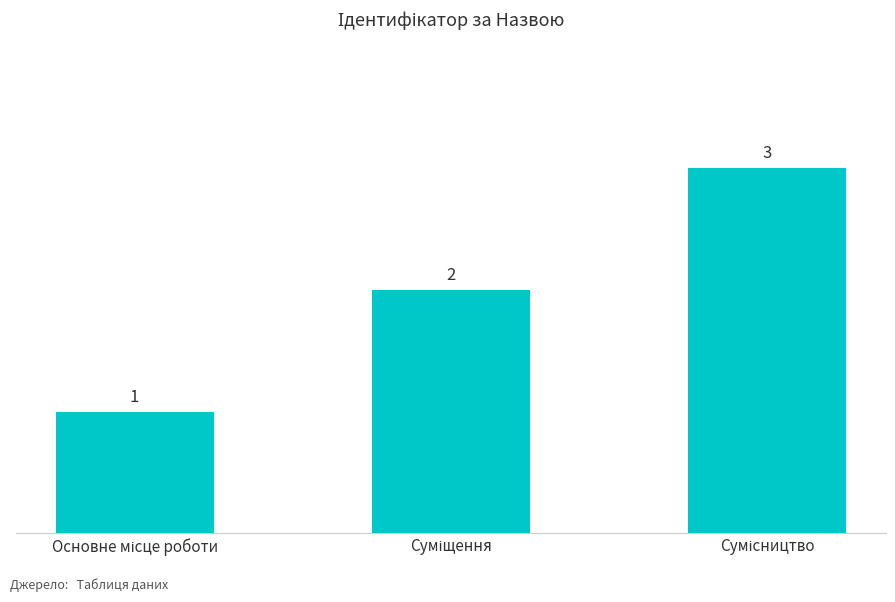

How many values are between 1 and 3?

3